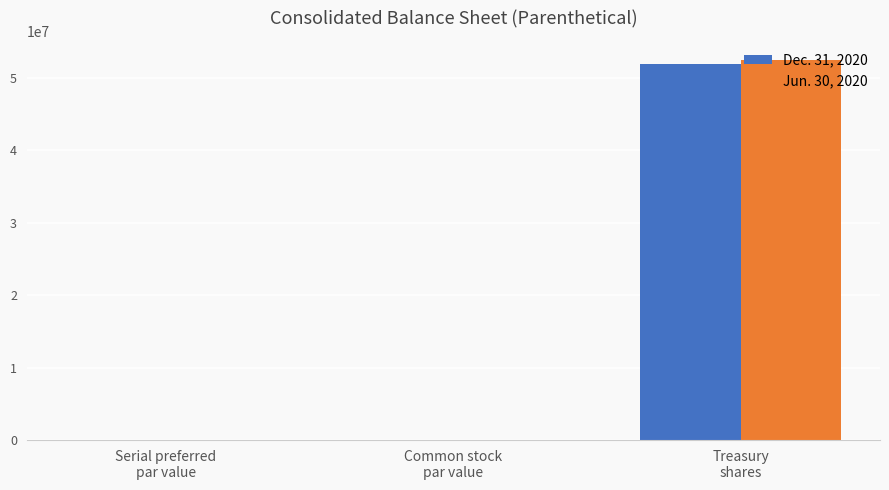

What is the maximum value shown in the chart?

52490165.0